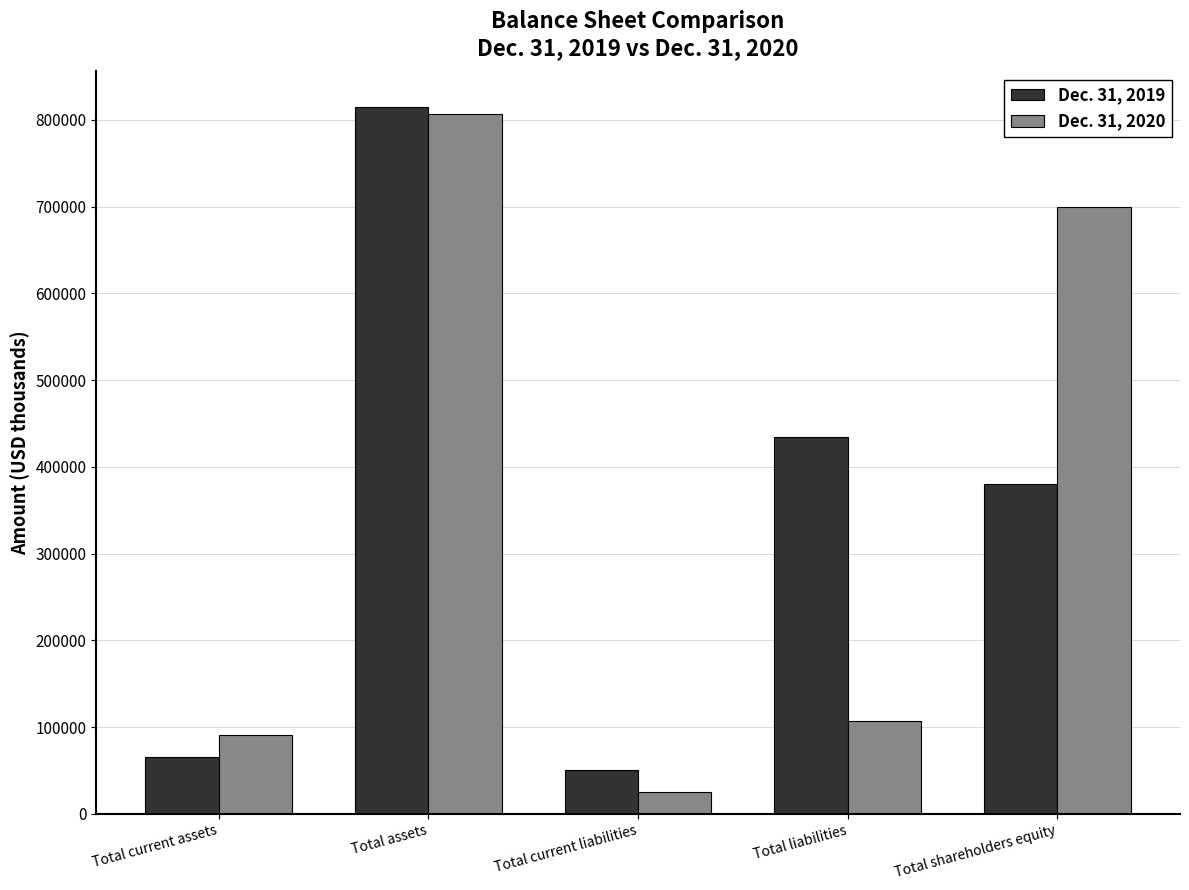

What position from the right is Total assets?

4